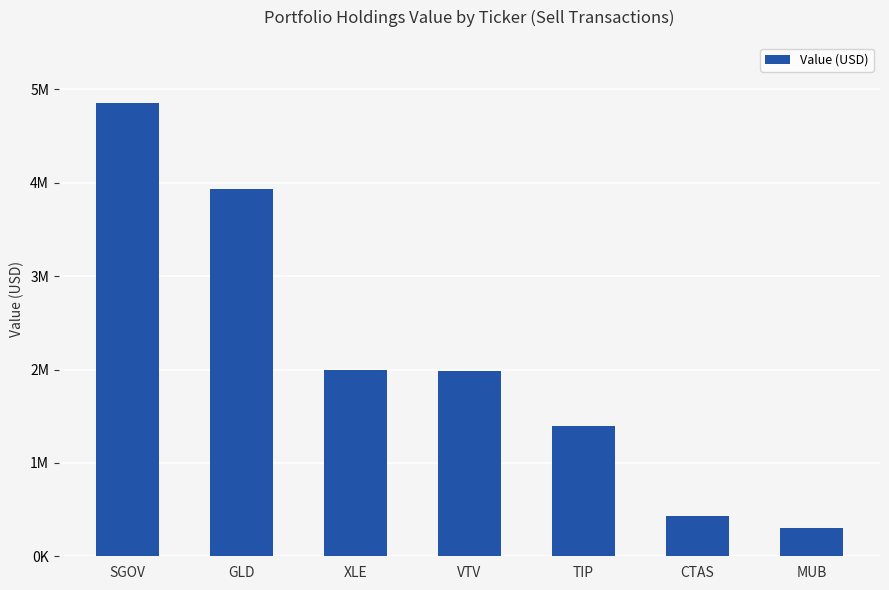

True or false: the data shows 429542 at CTAS.

True